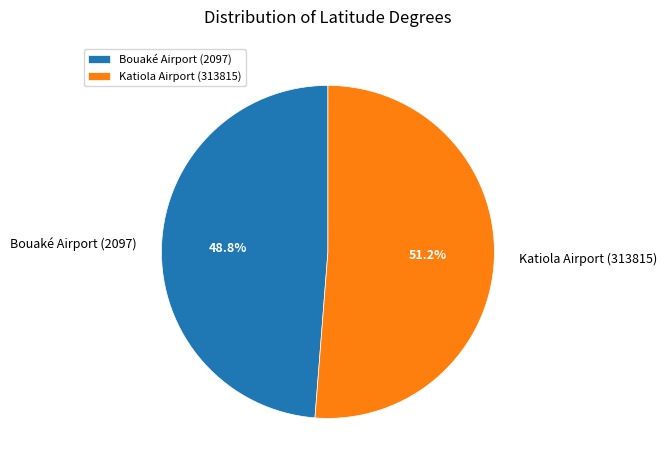

How many segments does this pie chart have?

2